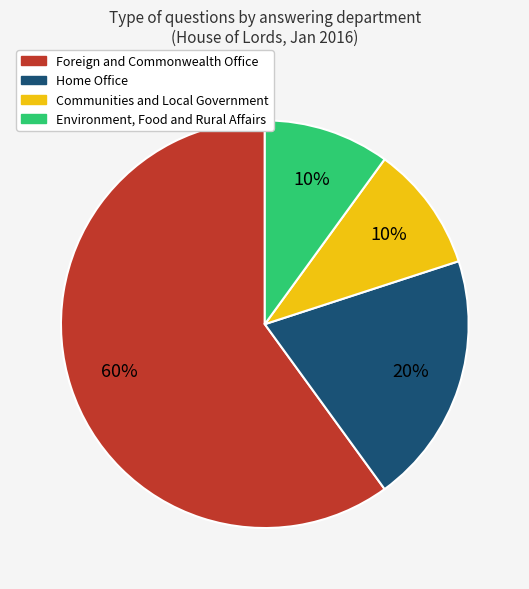

How many segments does this pie chart have?

4